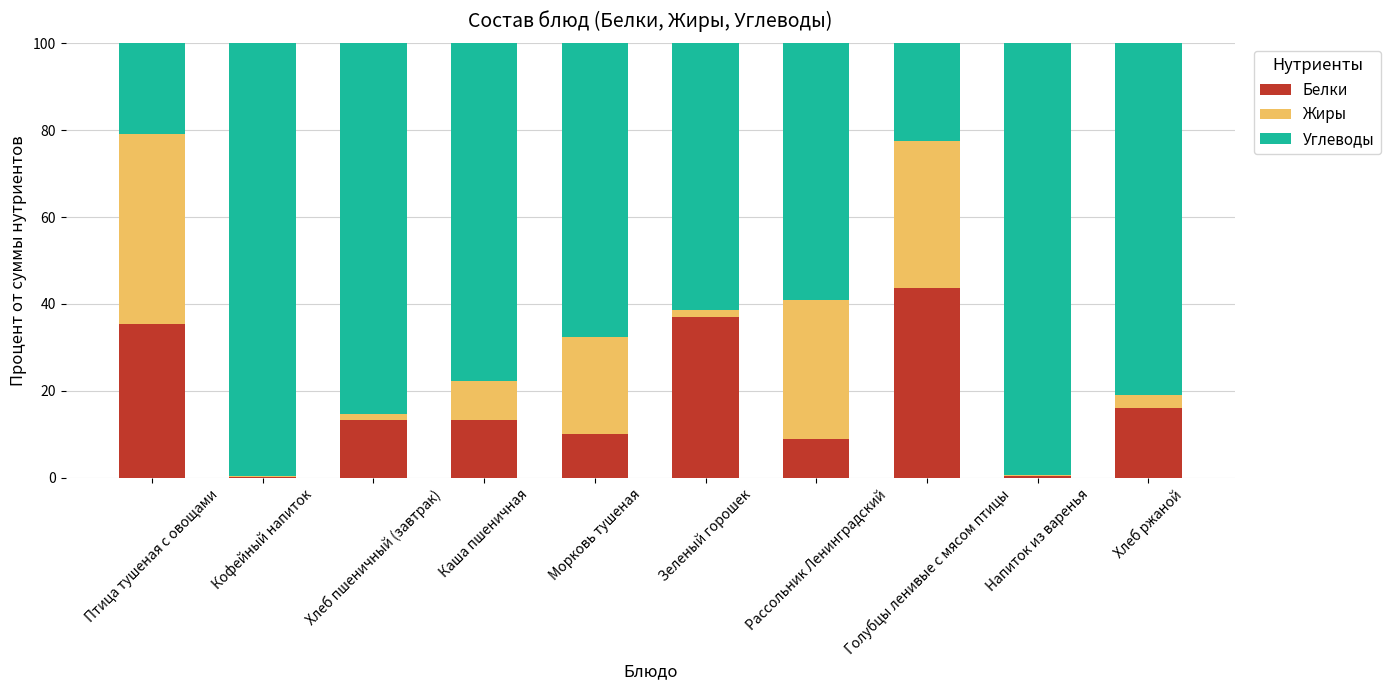

What is the total value across all series at Рассольник Ленинградский?

100.0